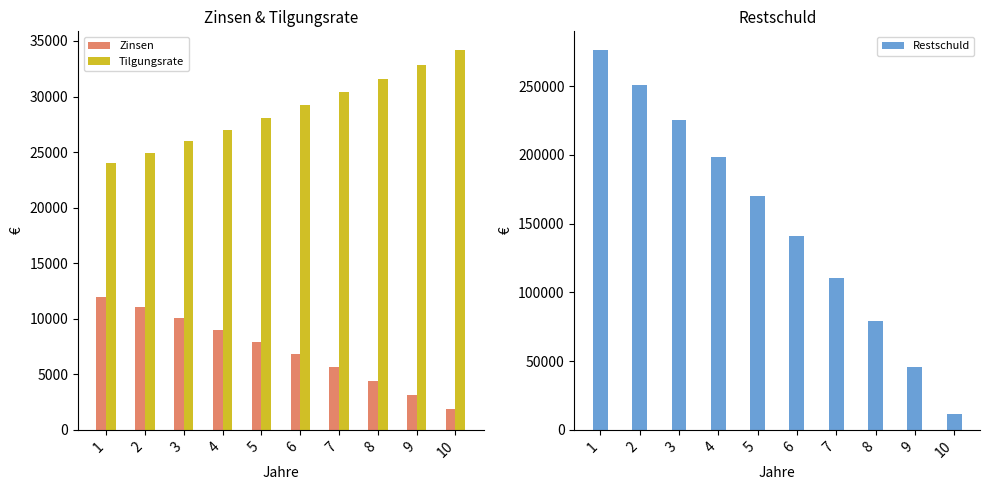

Count the number of data series in this chart.

3